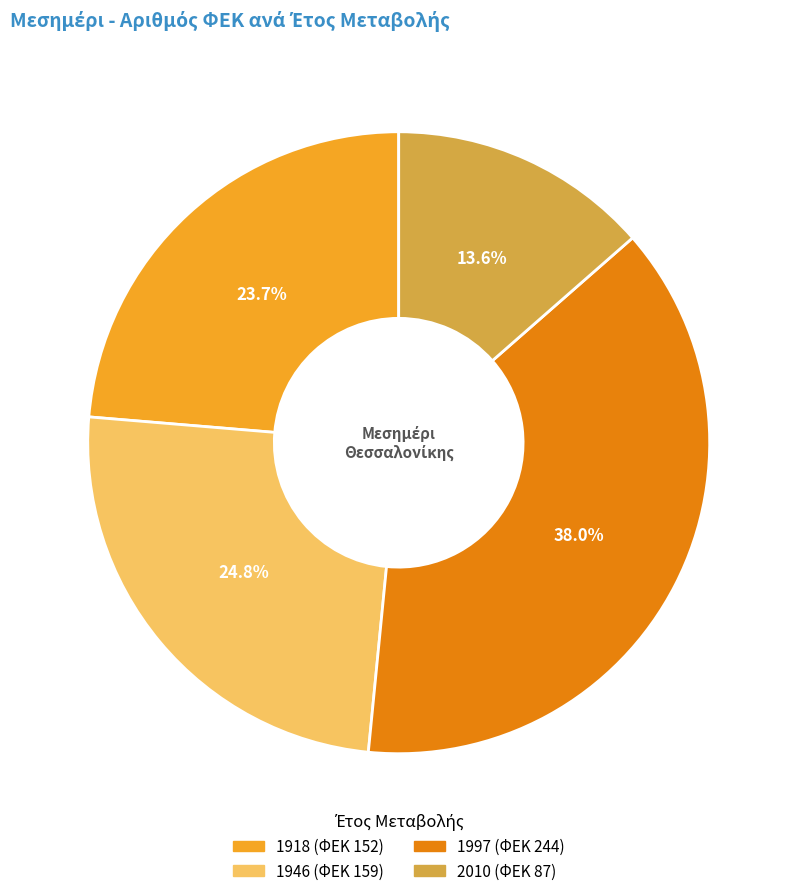

Does 2010 account for over 50% of the chart?

No